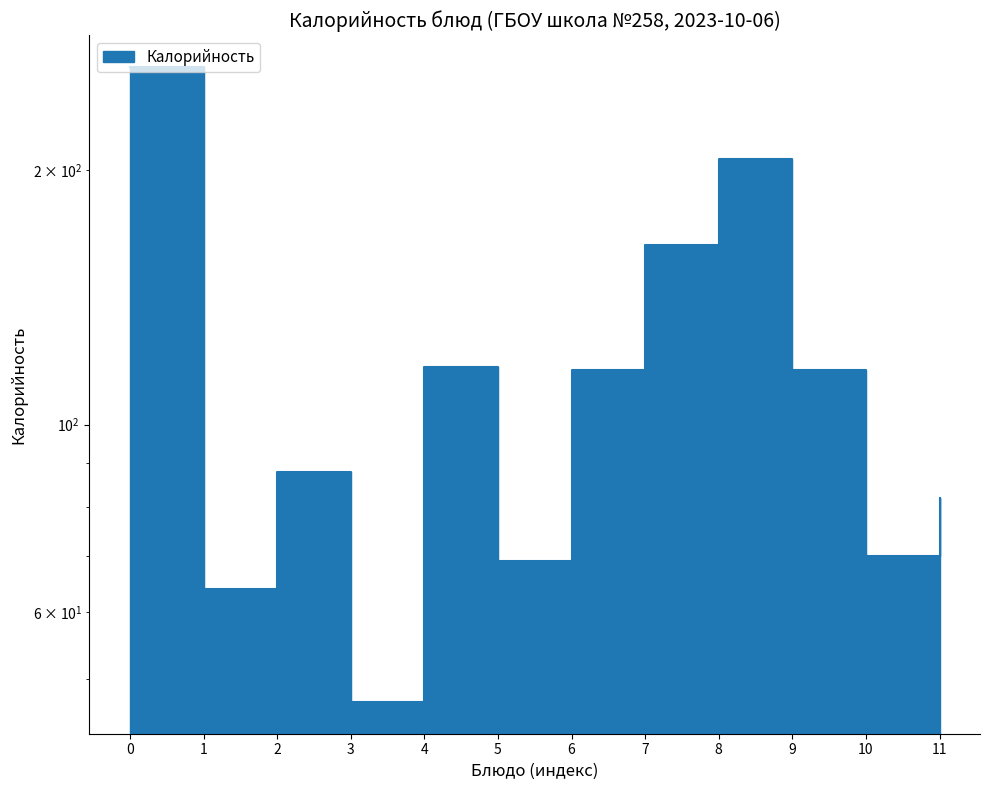

What value does the data have at 5, to the nearest 10?

70